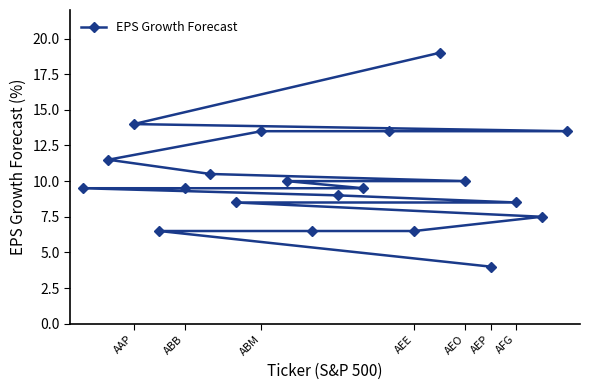

Reading left to right, what are all the values shown in this chart?

9.5	11.5	14.0	6.5	9.5	10.5	8.5	13.5	10.0	6.5	9.0	9.5	13.5	6.5	19.0	10.0	4.0	8.5	7.5	13.5